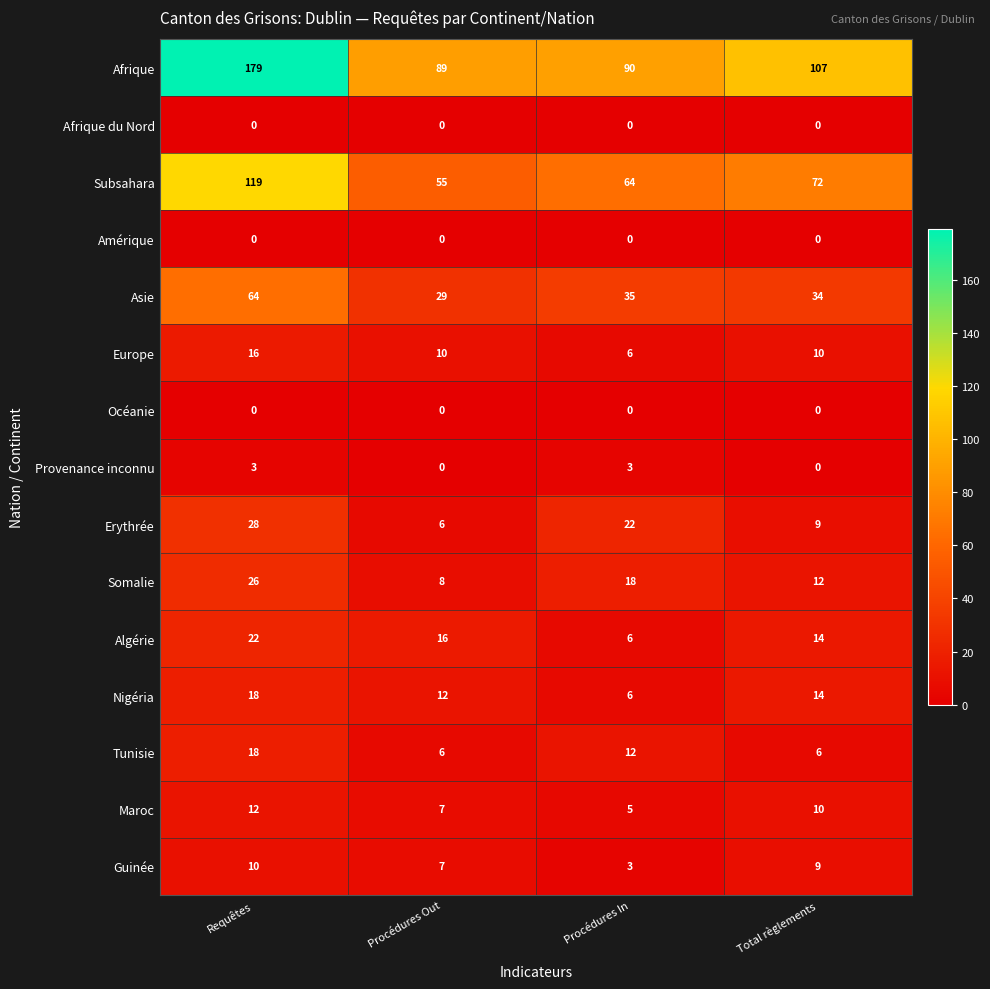

What is the greatest value displayed?

179